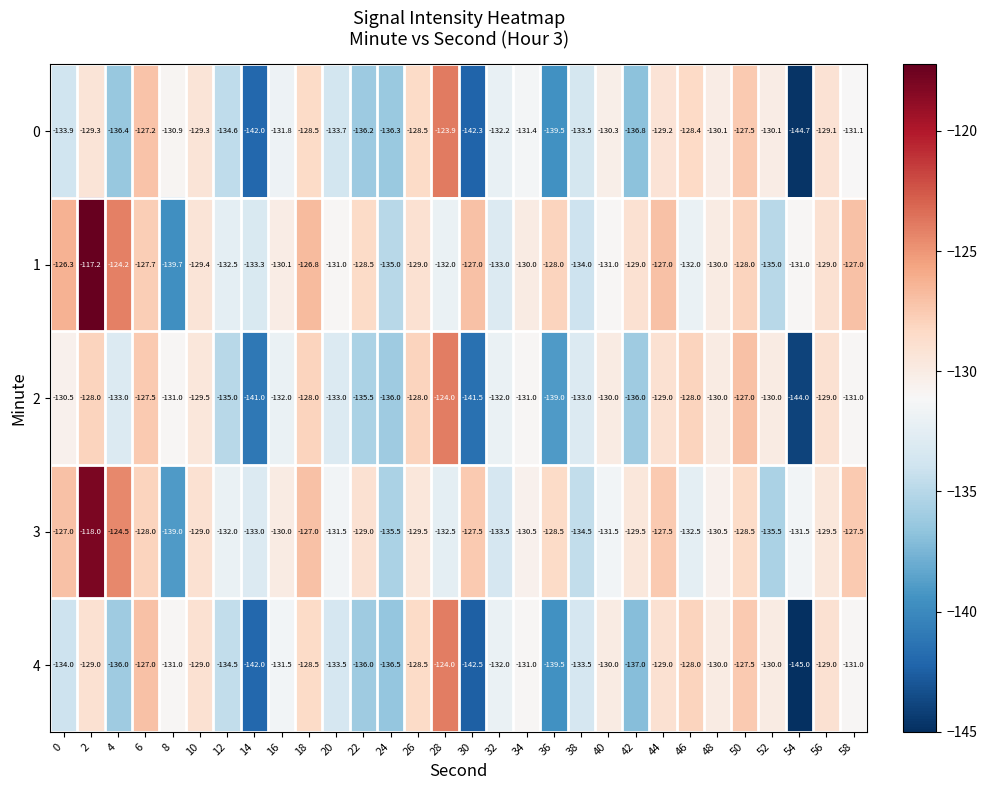

Count the number of data series in this chart.

5